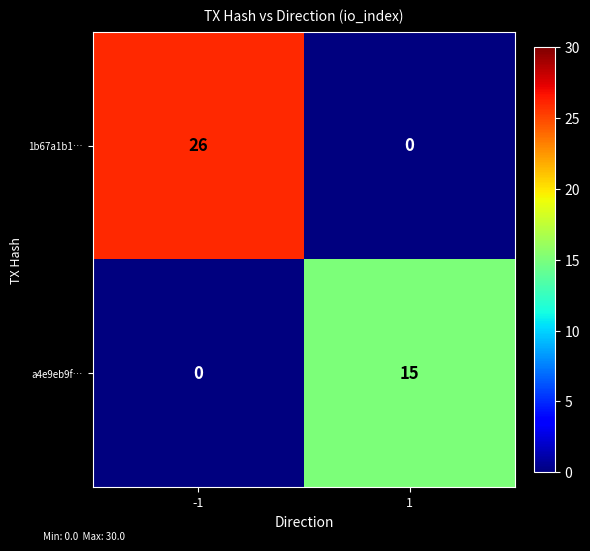

Reading right to left, list all the values displayed in this chart.

1b67a1b1…: 0	26
a4e9eb9f…: 15	0